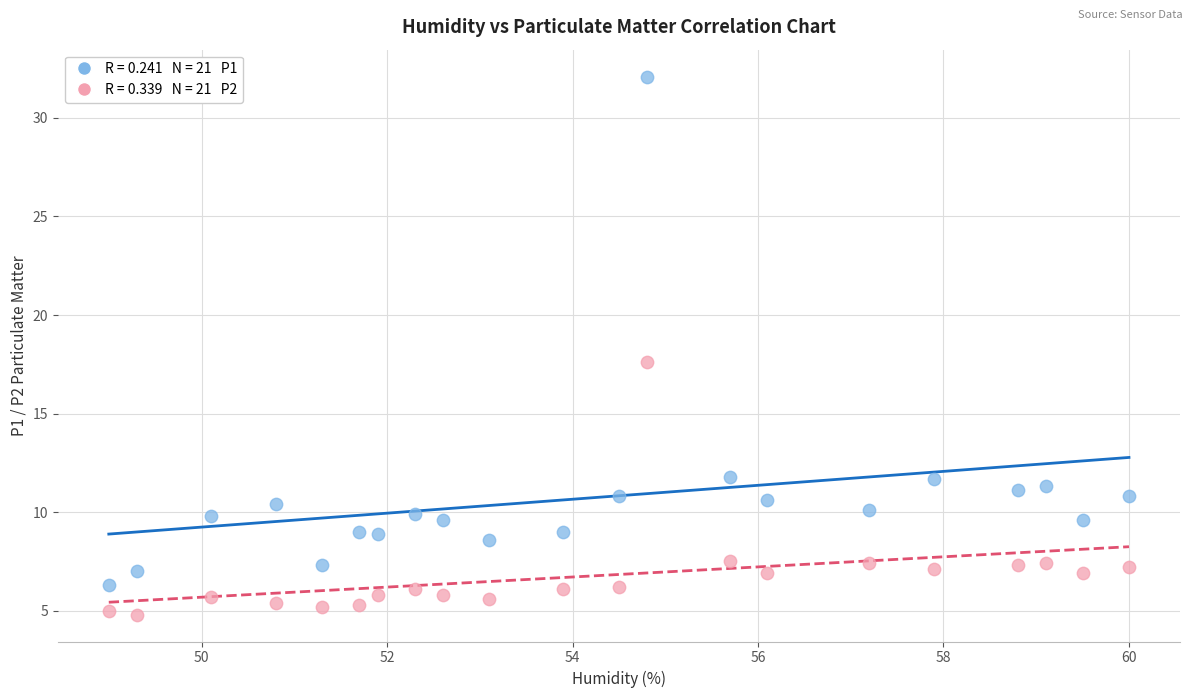

Across all data points, what is the range of X values (max minus min)?

11.0